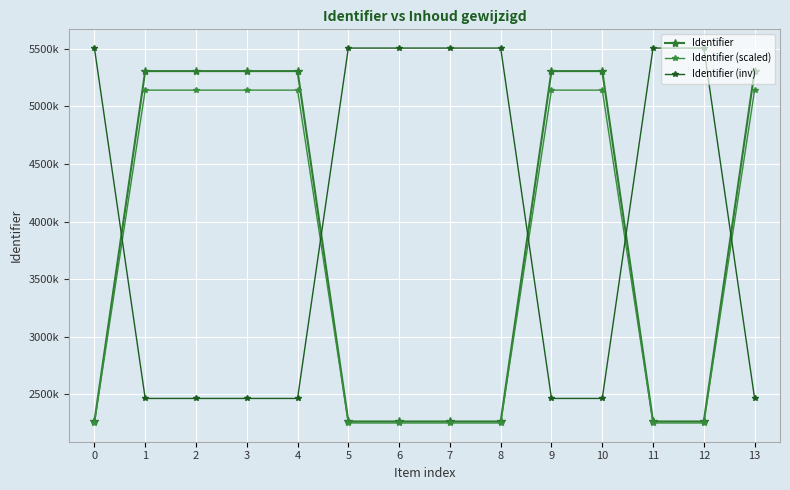

Is this an area chart (filled region under the line)?

No